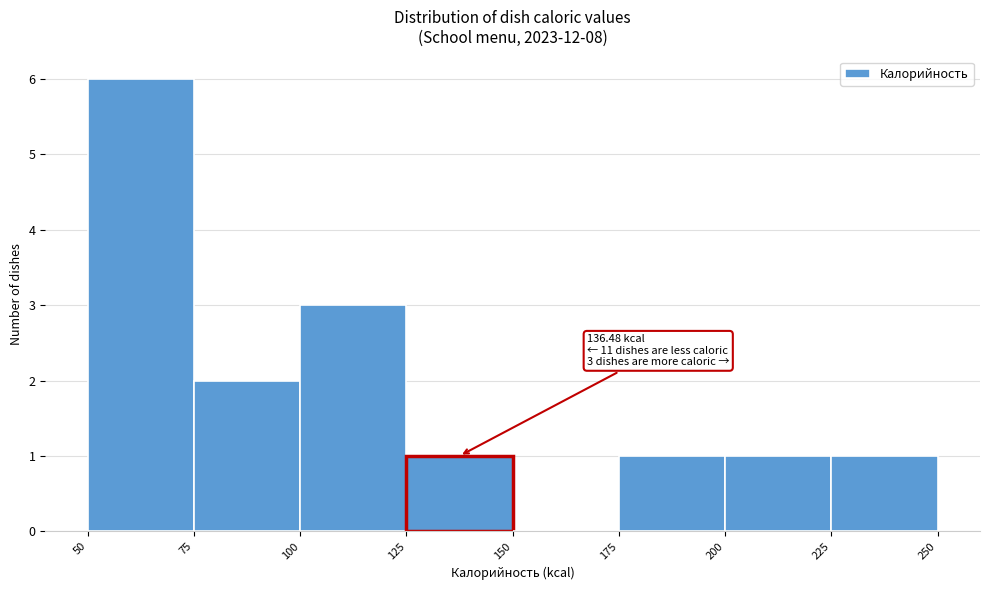

Which range on the x-axis has the tallest bar?

50 to 75